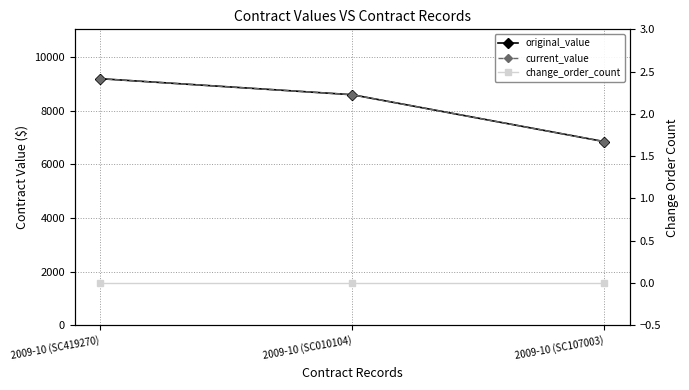

What is the difference between the maximum and minimum values in the original_value series?

2348.0